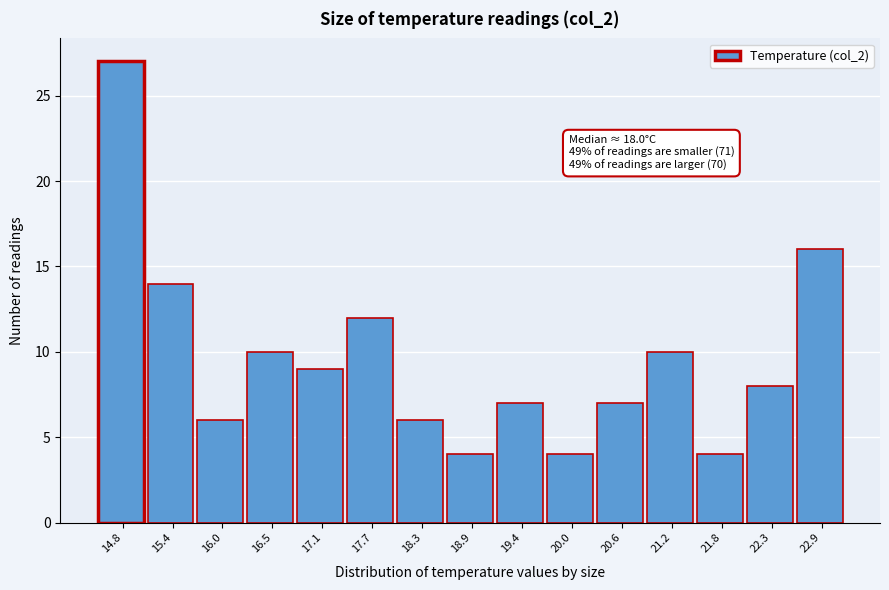

Reading left to right, extract all data points from this chart.

27	14	6	10	9	12	6	4	7	4	7	10	4	8	16